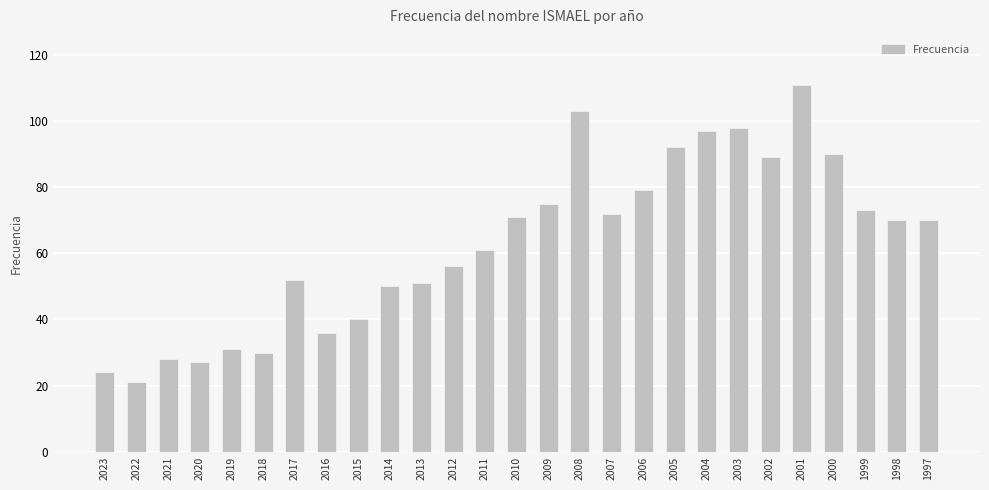

What is the smallest value displayed?

21